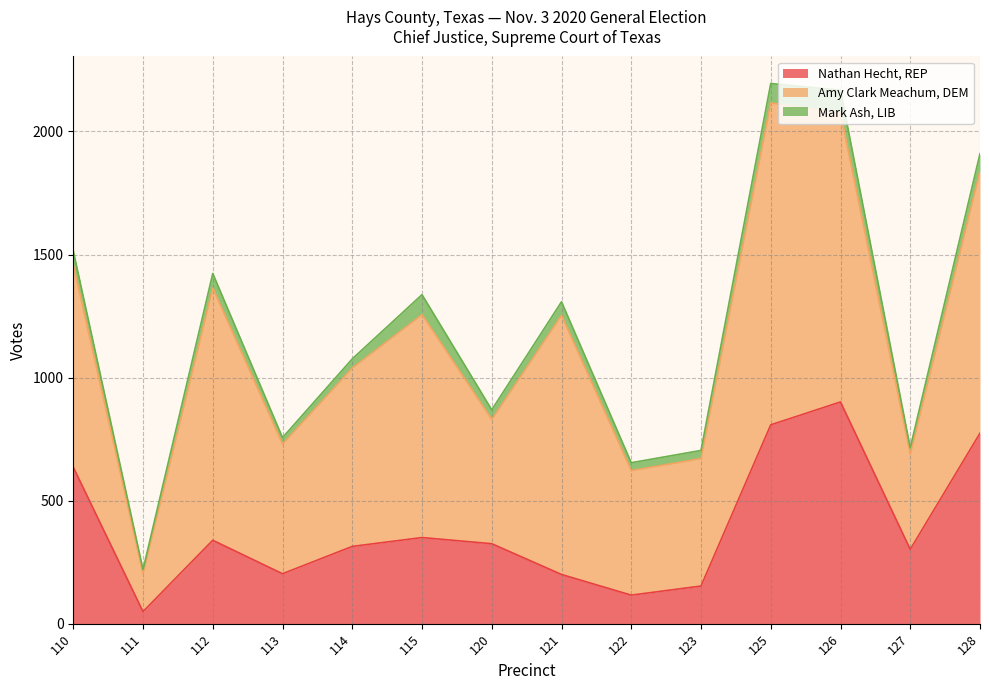

At which label does Nathan Hecht, REP reach its peak?

126